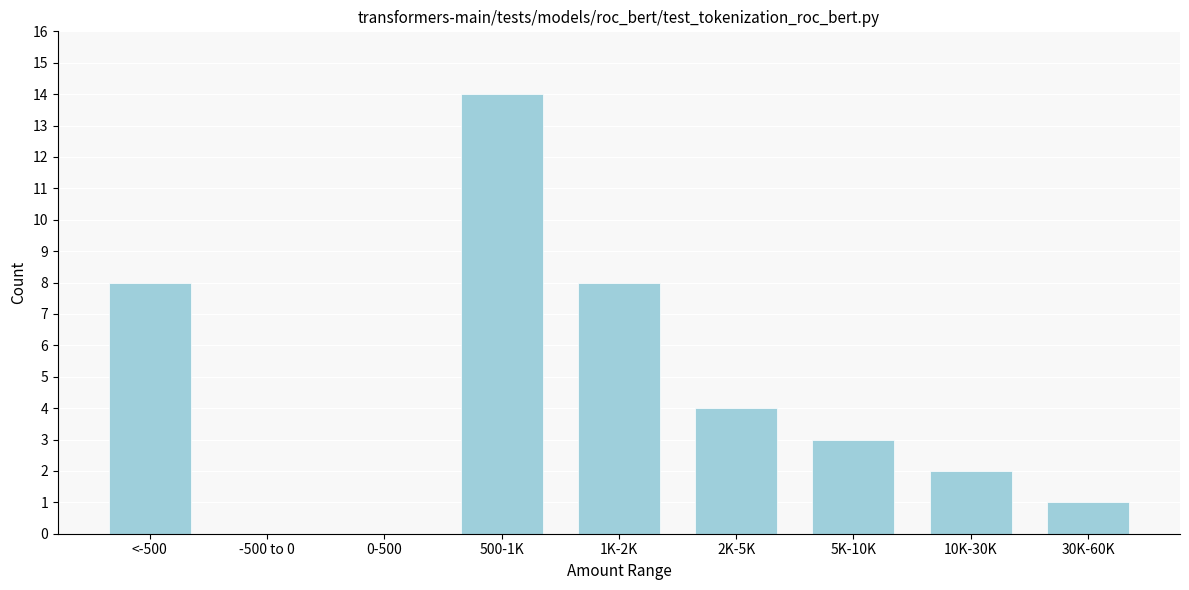

Reading left to right, transcribe all the data shown in this chart.

<-500=8	-500 to 0=0	0-500=0	500-1K=14	1K-2K=8	2K-5K=4	5K-10K=3	10K-30K=2	30K-60K=1